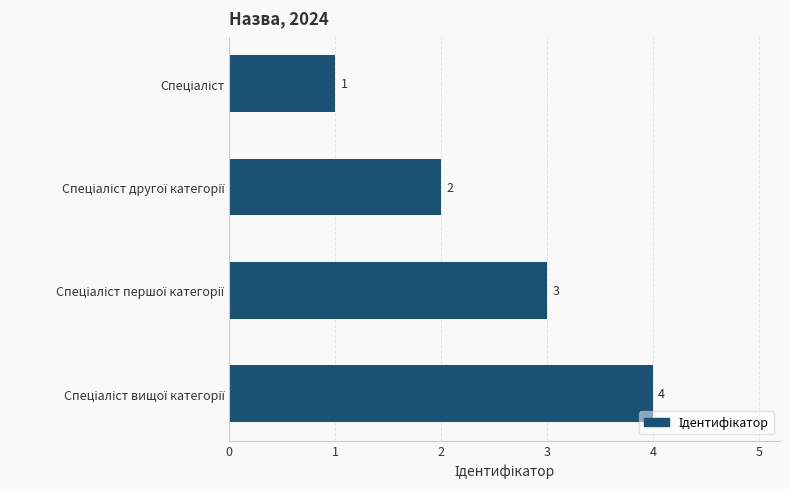

What is the difference between the maximum and minimum values?

3